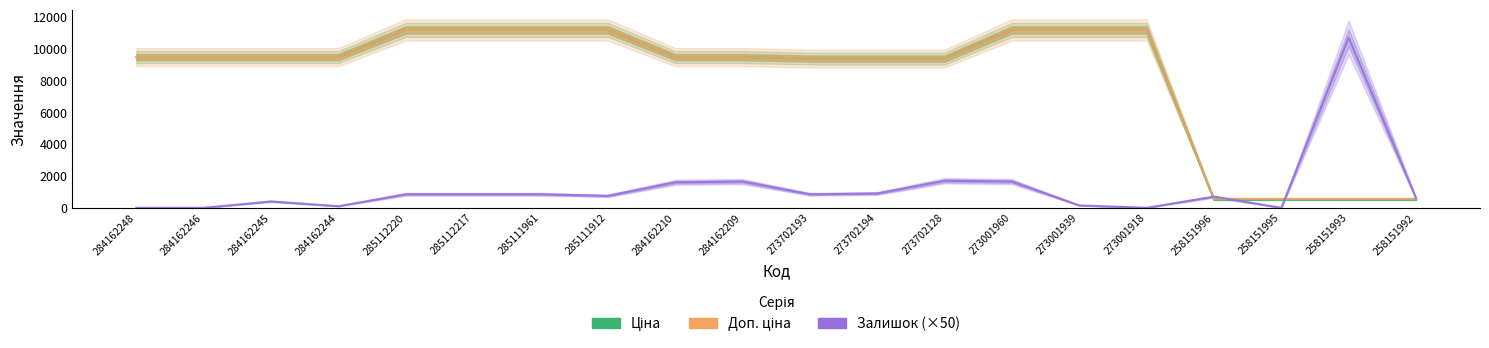

What is the label of the 2nd point from the left?

284162246